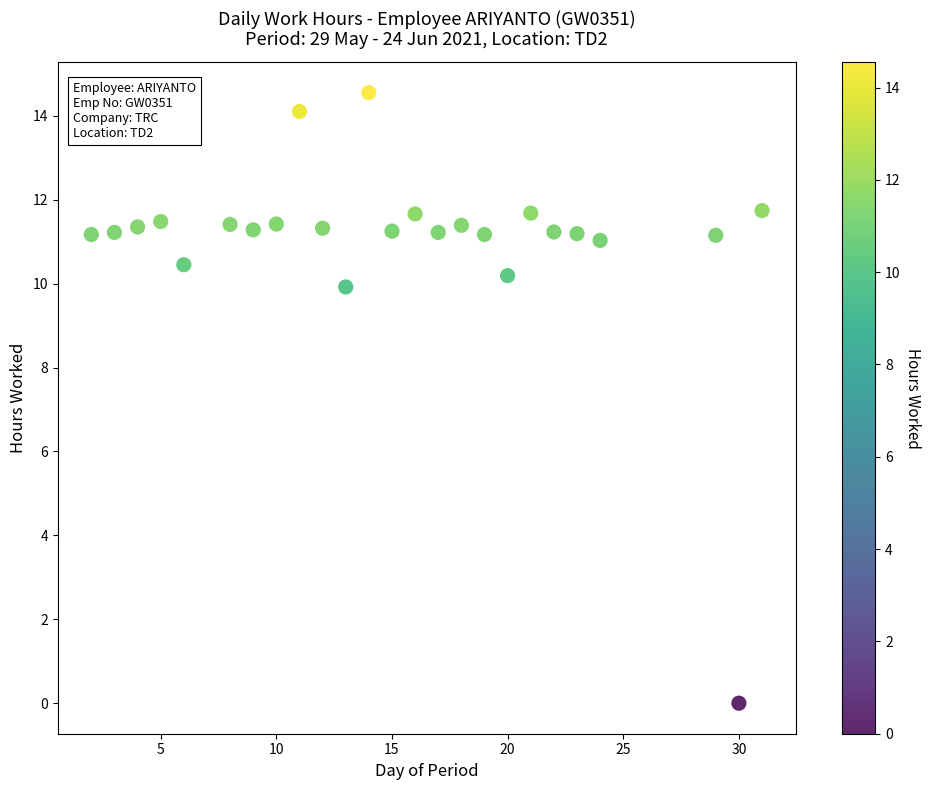

What Y value in the scatter plot is closest to 7?

9.9